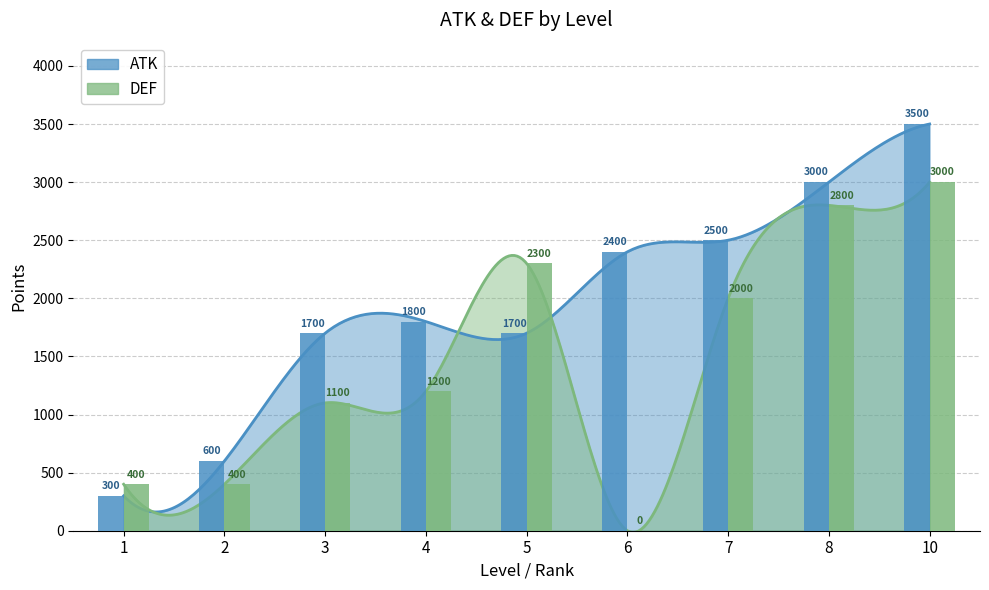

What is the average value of the DEF series?

1467